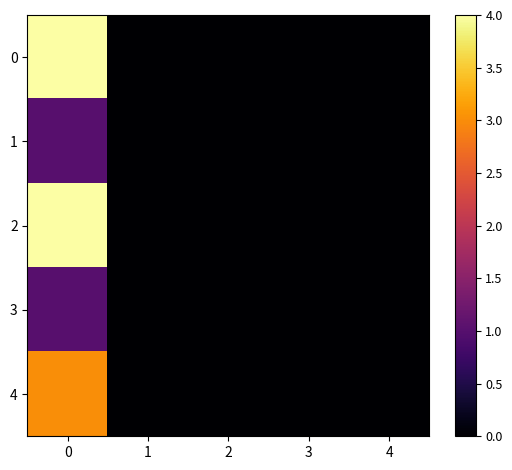

Rank the series at 4 from lowest to highest value.

0, 1, 2, 3, 4